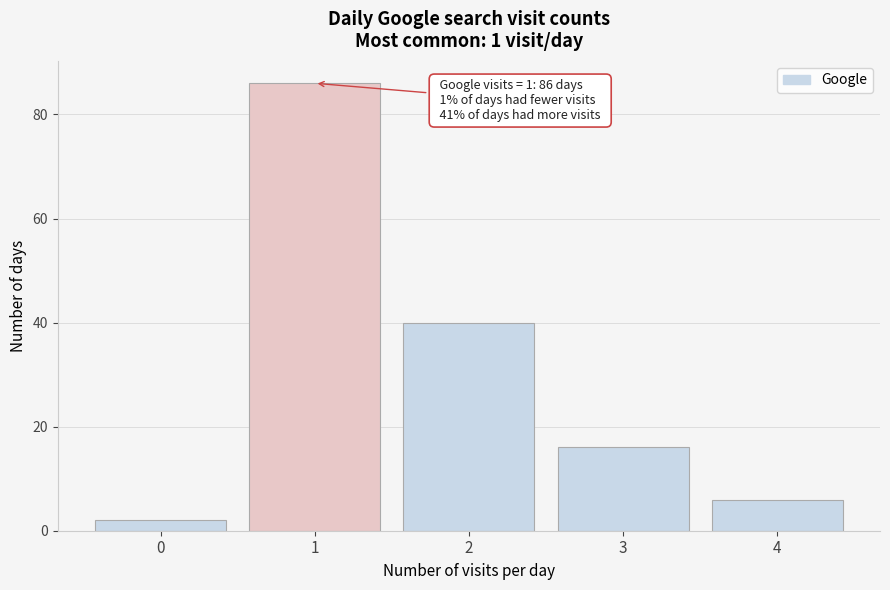

Reading right to left, extract all data points from this chart.

4=6	3=16	2=40	1=86	0=2